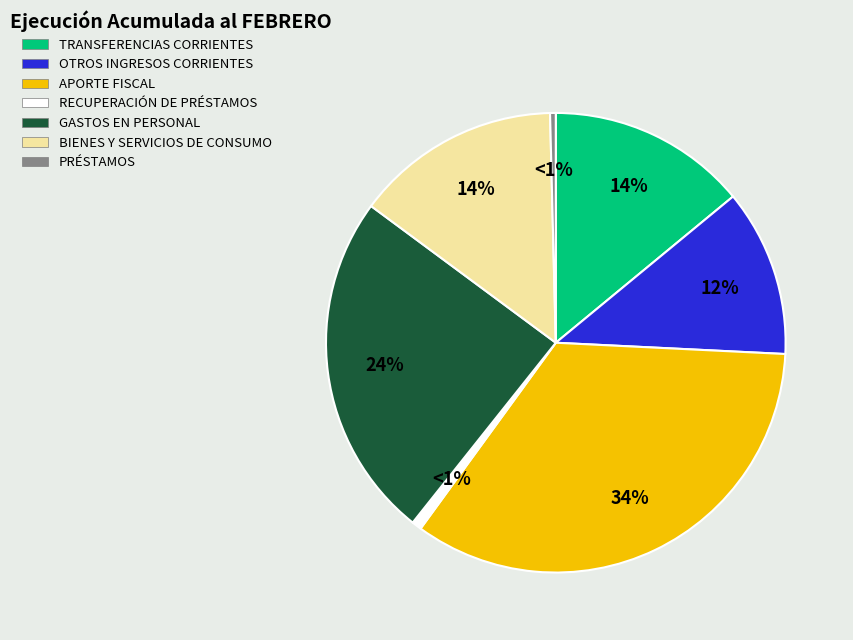

What percentage is the BIENES Y SERVICIOS DE CONSUMO slice, to the nearest percent?

14%